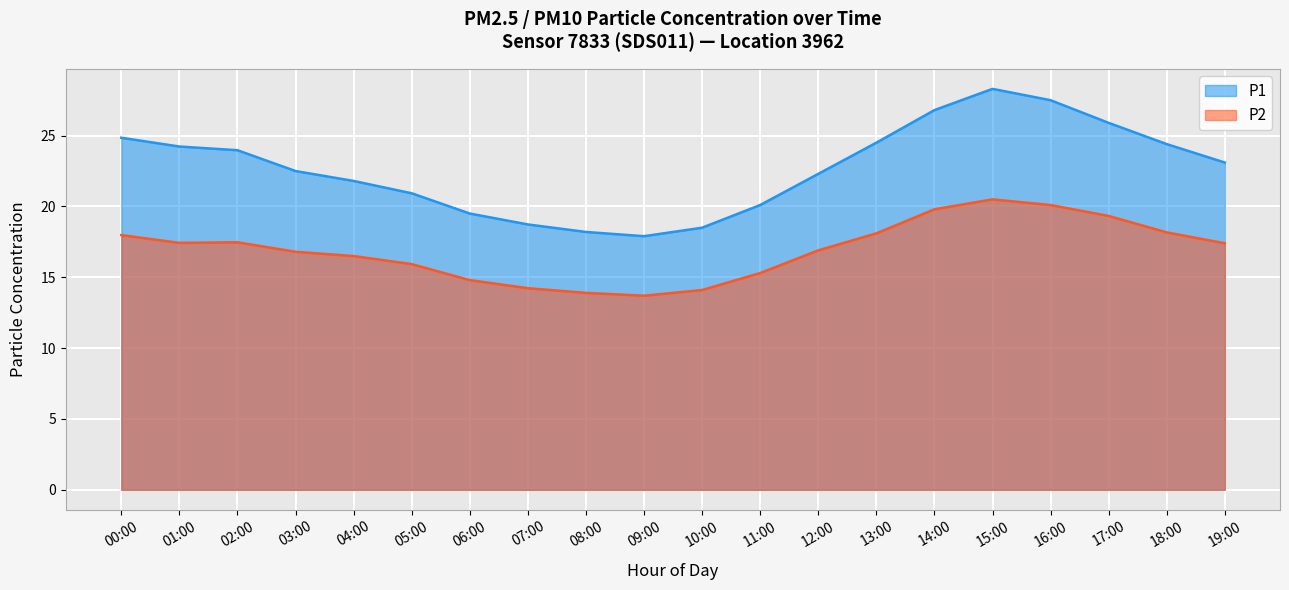

What is the label of the 7th point from the left?

06:00